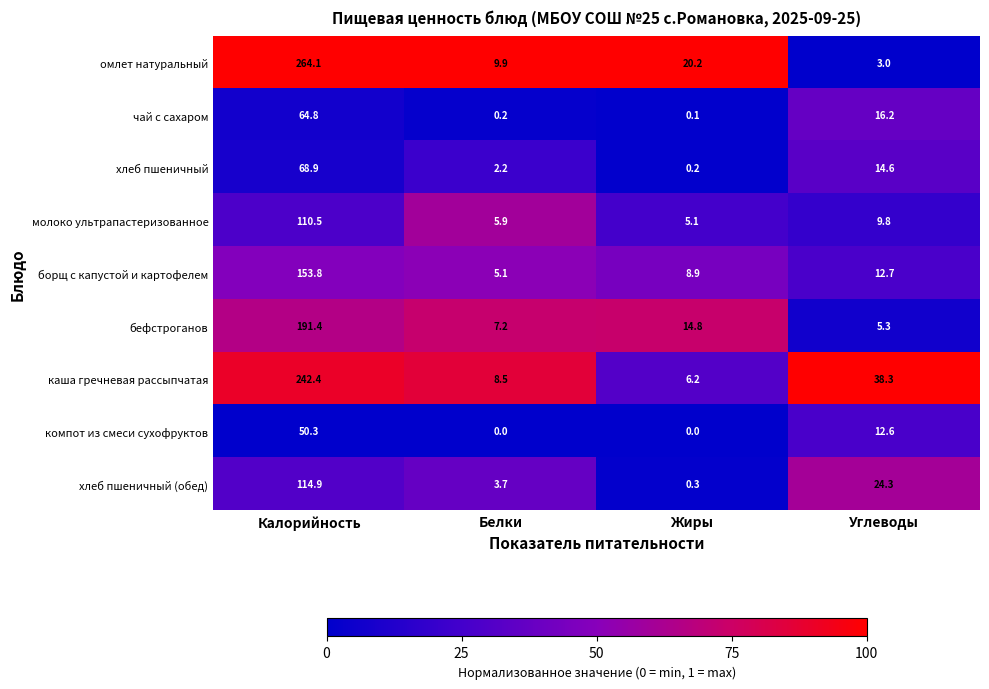

What is the average value of the молоко ультрапастеризованное series?

32.8